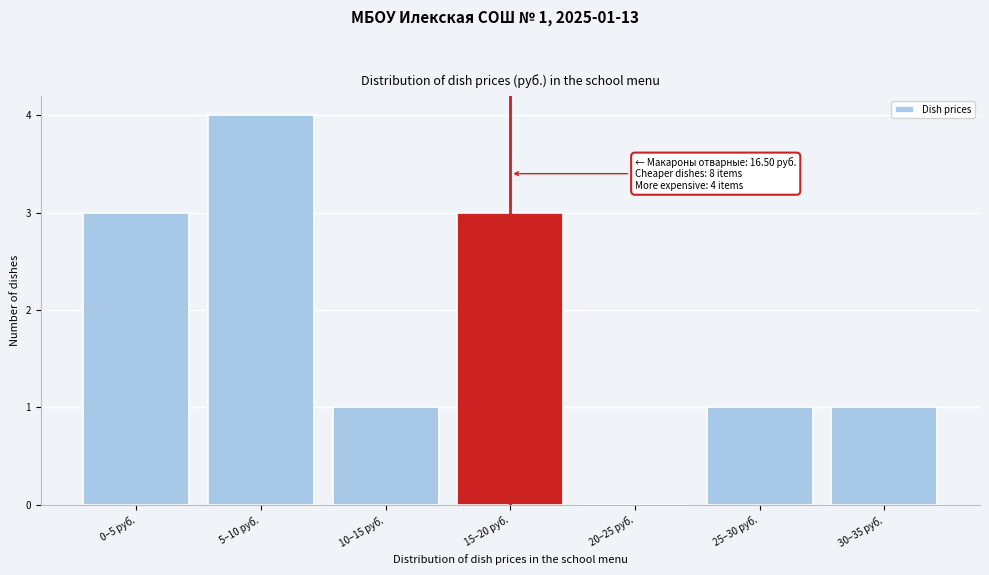

Reading left to right, what are all the values shown in this chart?

0–5 руб.=3	5–10 руб.=4	10–15 руб.=1	15–20 руб.=3	20–25 руб.=0	25–30 руб.=1	30–35 руб.=1